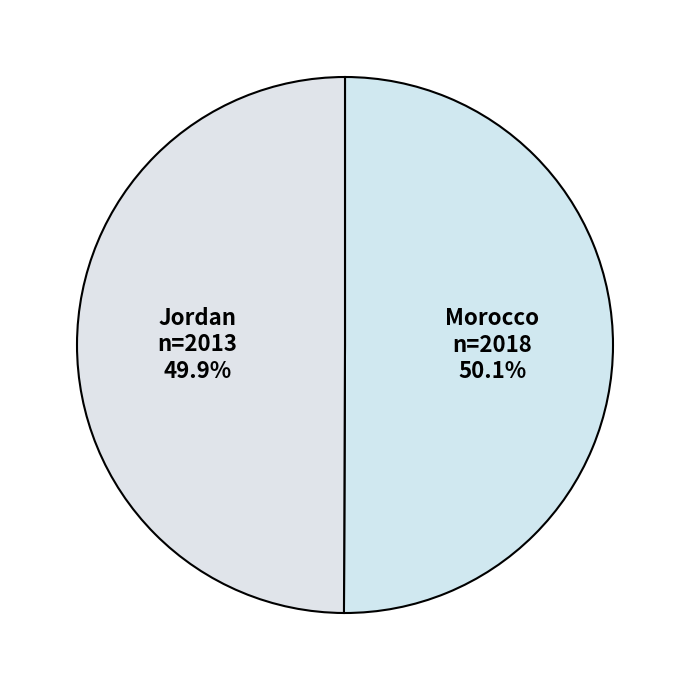

Approximately how many times larger is the value at Morocco compared to Jordan?

1.0